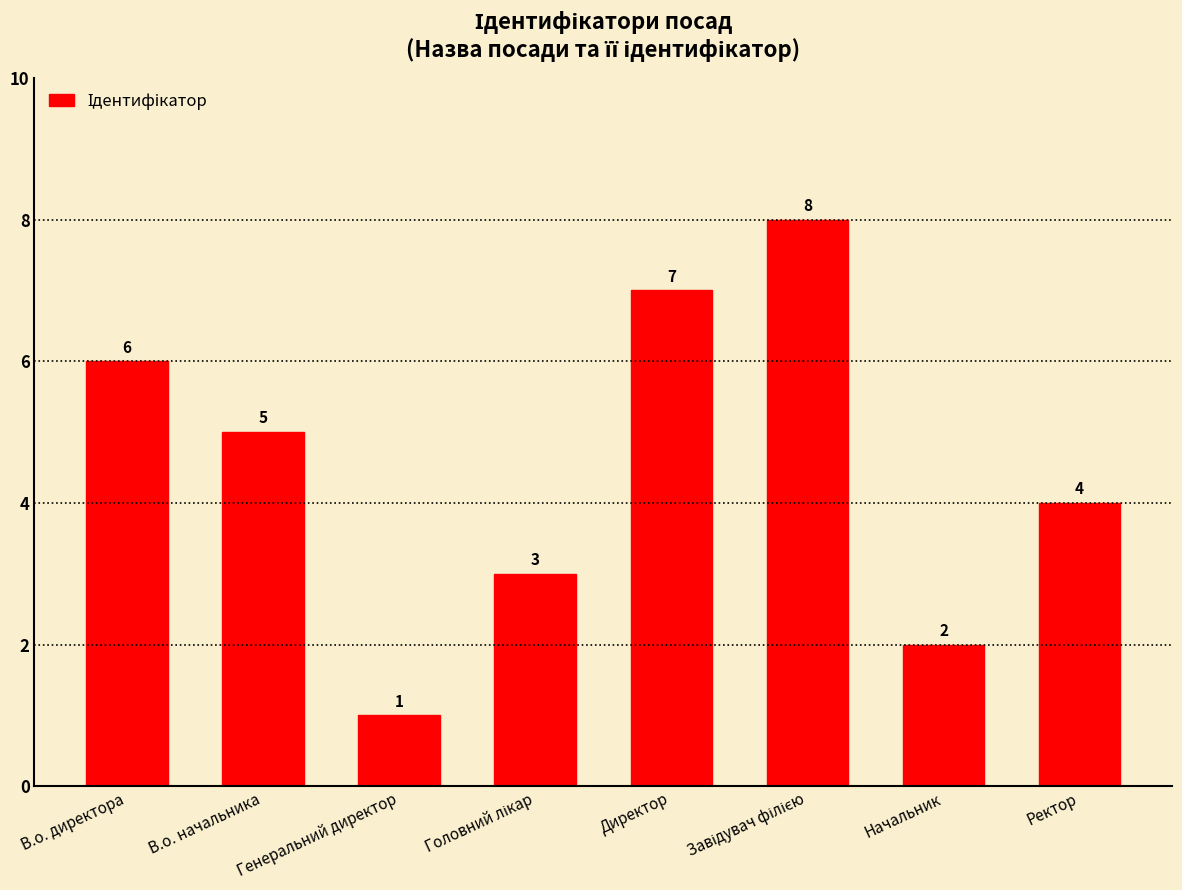

What is the value of the 6th bar from the left?

8